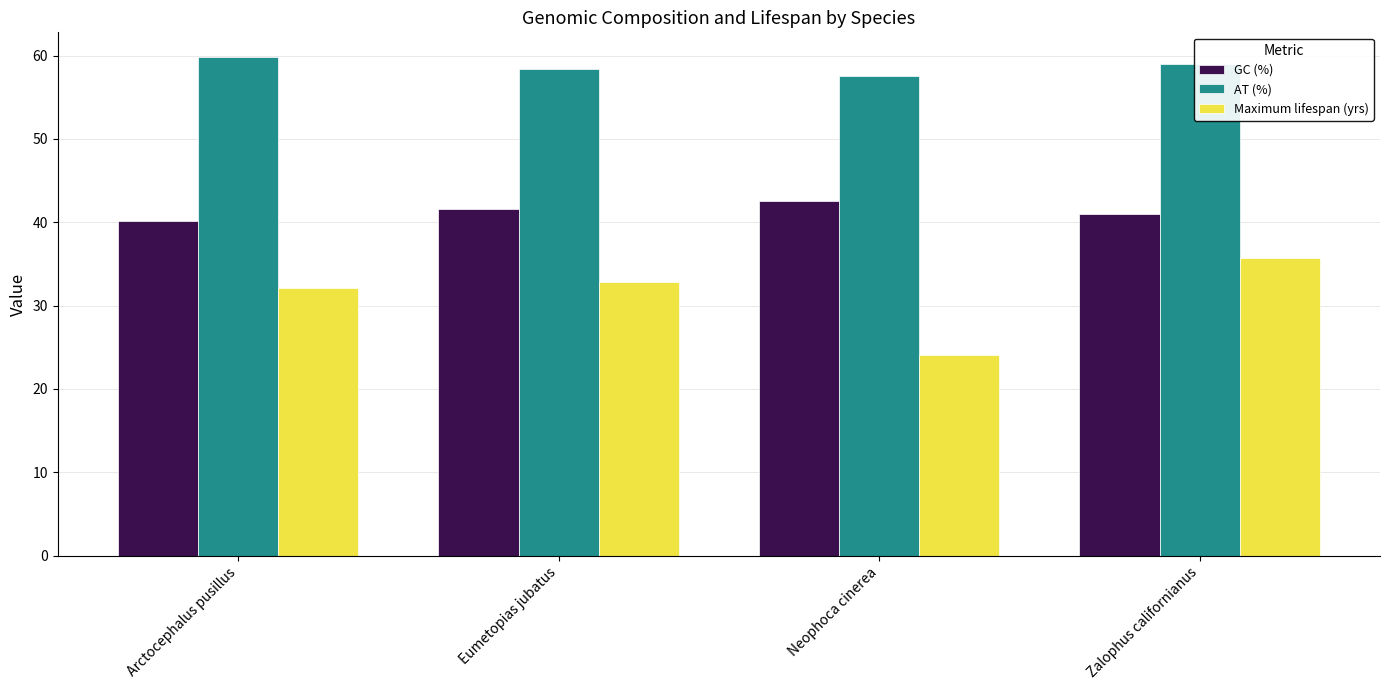

Are the bars horizontal?

No